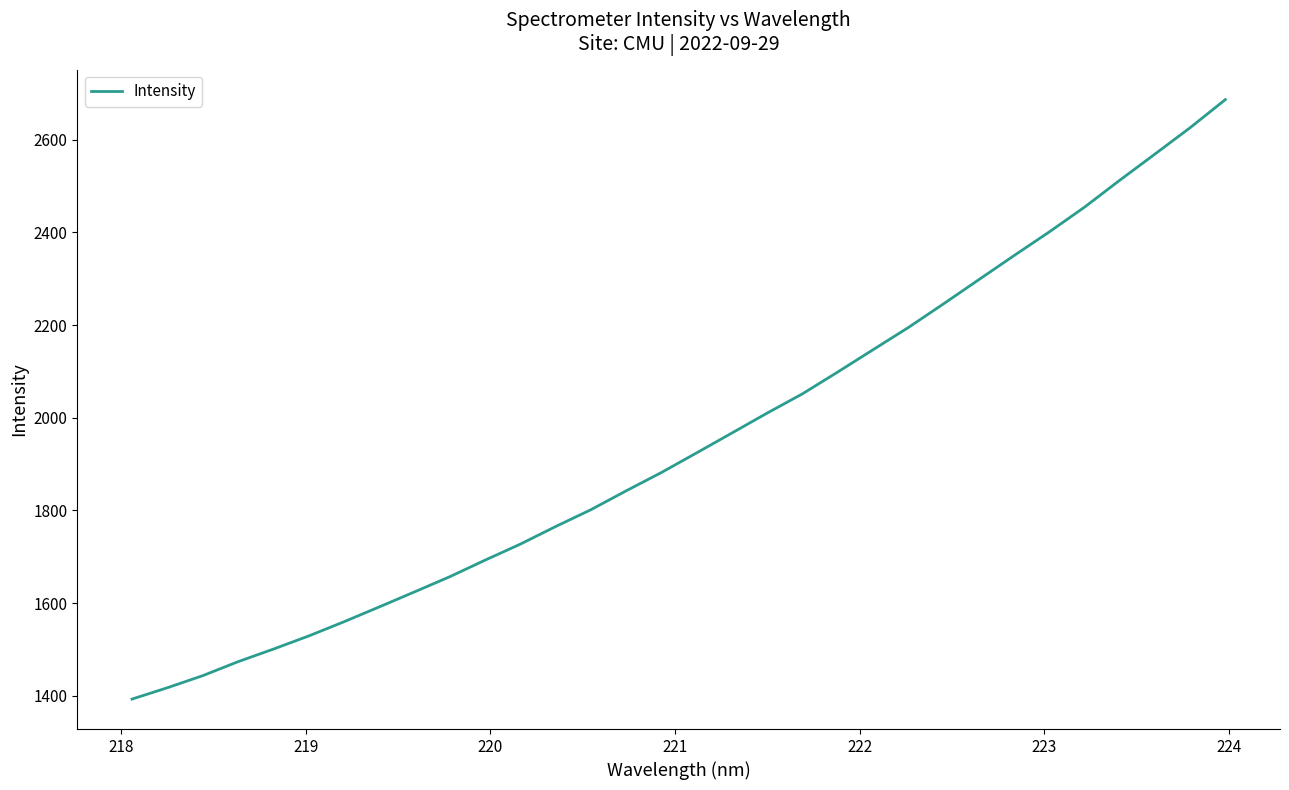

What is the difference between the maximum and minimum values?

1294.2